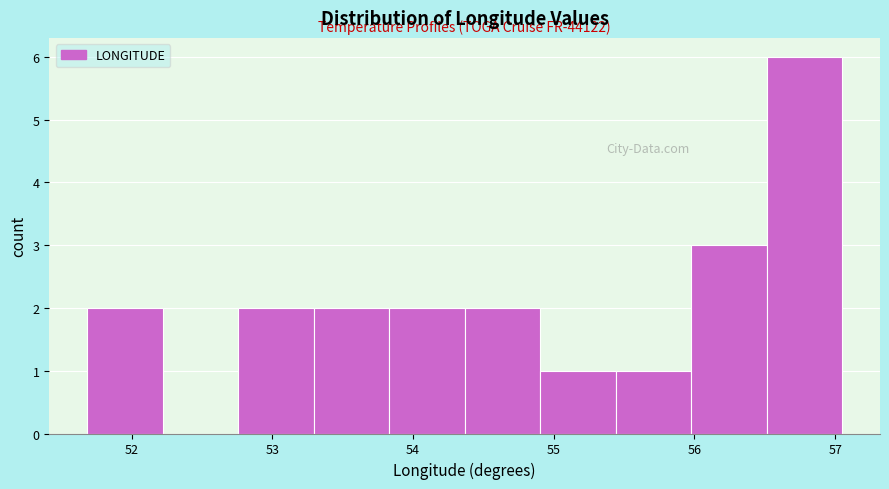

Over which range of the x-axis is the bar tallest?

56.5 to 57.1